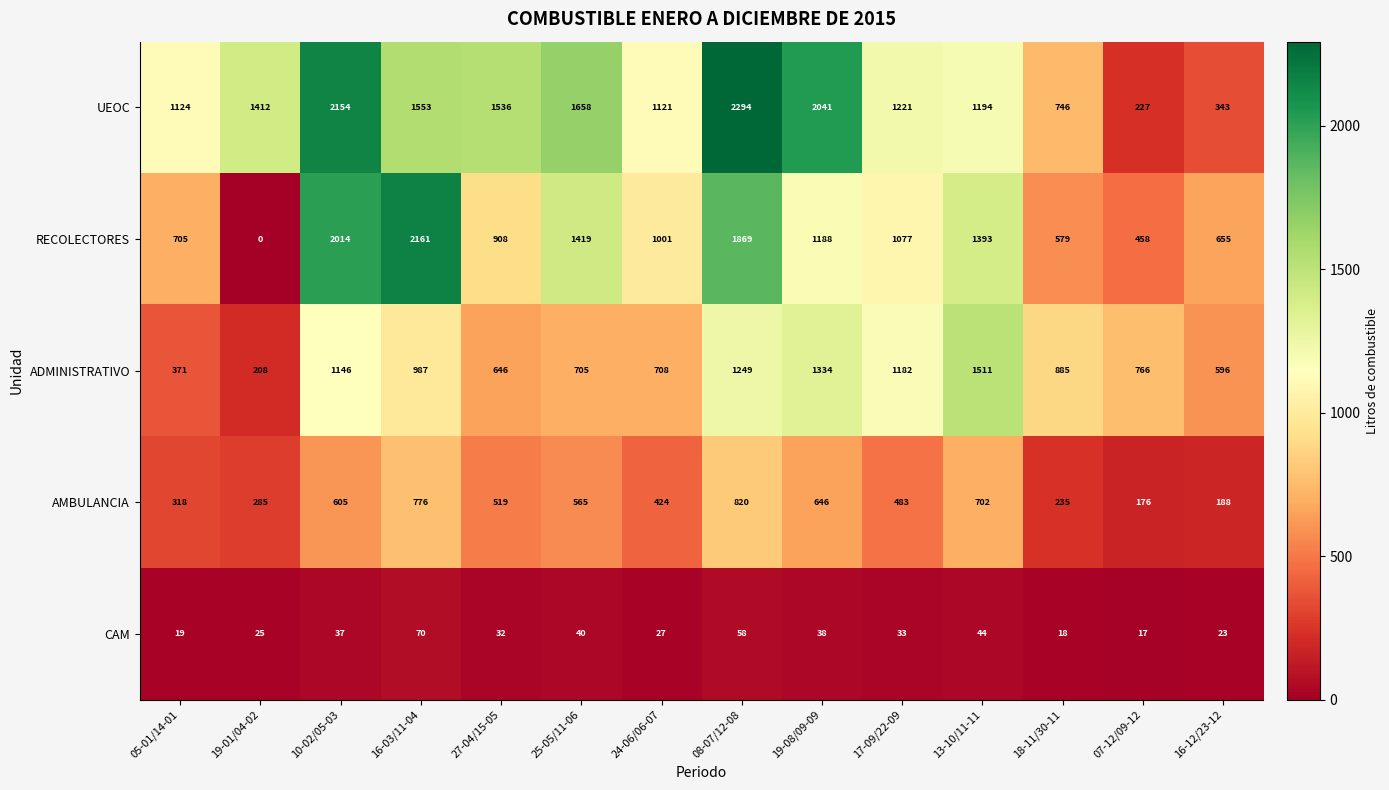

Which label corresponds to the smallest value in the chart?

19-01/04-02